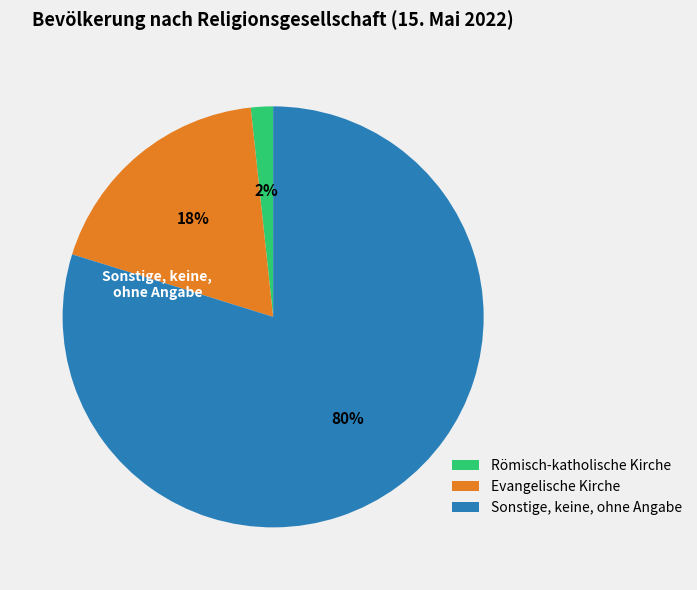

To the nearest percent, what is the combined percentage of Römisch-katholische Kirche and Evangelische Kirche?

20%